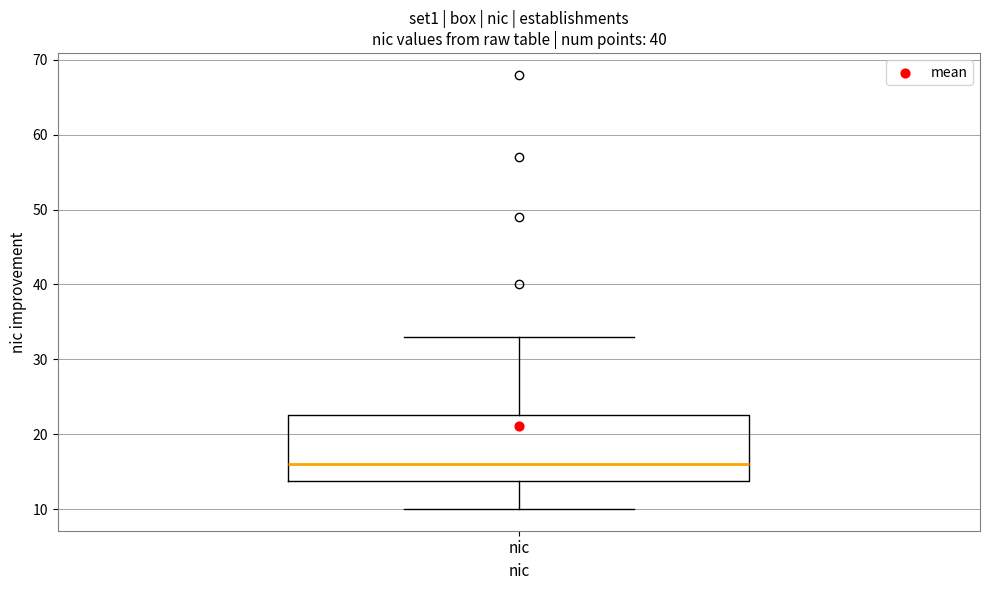

Where does the upper whisker of the box for nic end on the y-axis? The values are not printed on the chart, so give them approximately, as read against the axis.

33